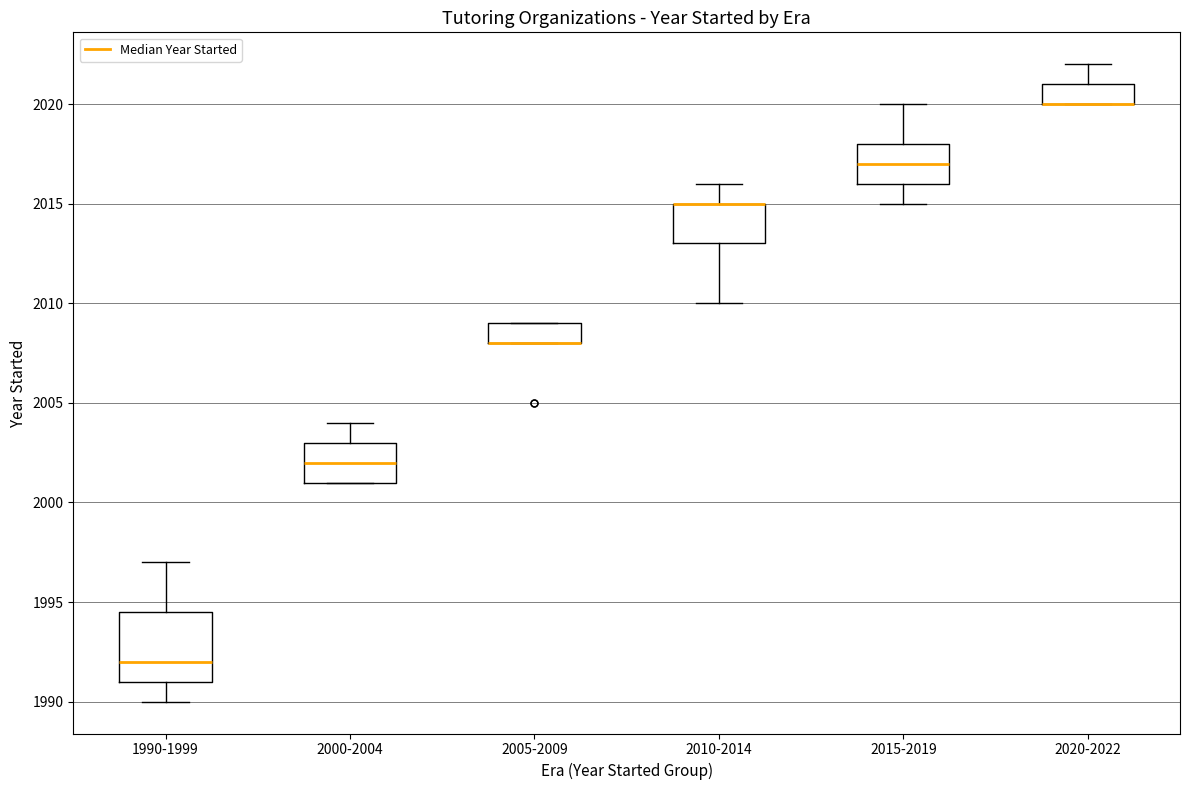

Where is the lower edge of the box for 2000-2004 on the y-axis? The values are not printed on the chart, so give them approximately, as read against the axis.

2001.0